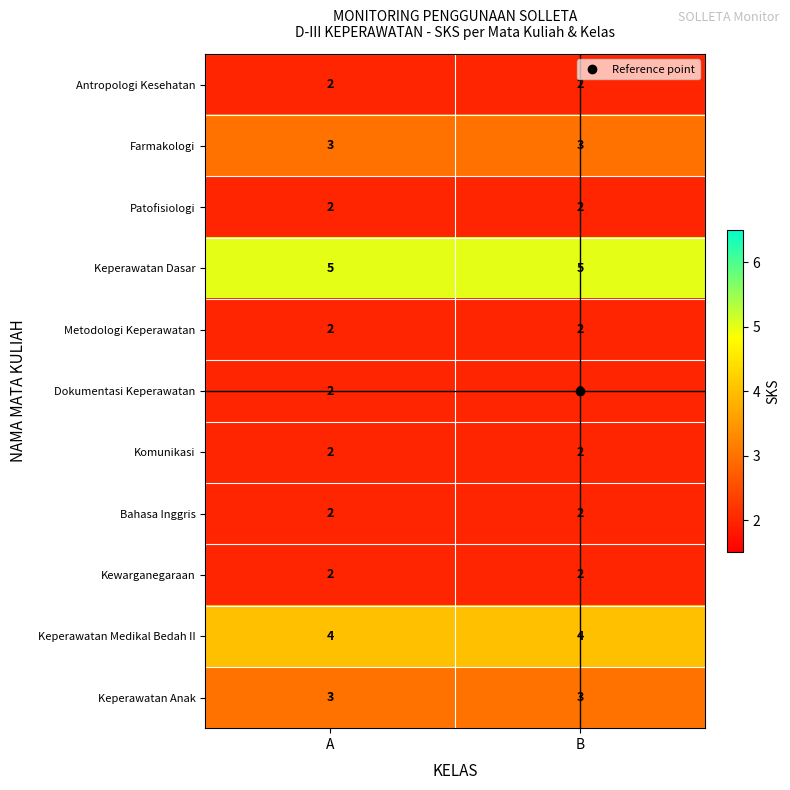

What is the maximum value shown in the chart?

5